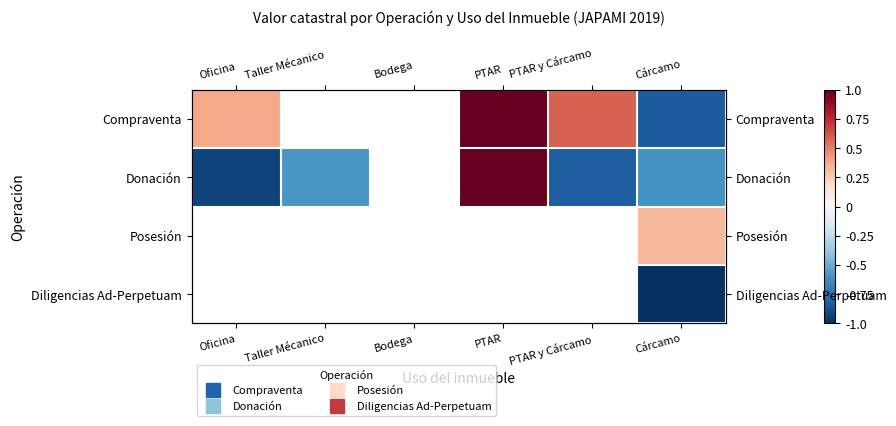

Which series has the largest range (max minus min)?

Compraventa